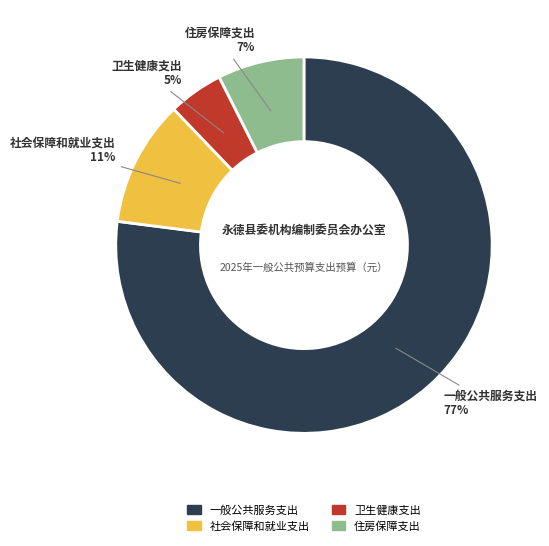

What percentage is the 卫生健康支出 slice, to the nearest percent?

5%